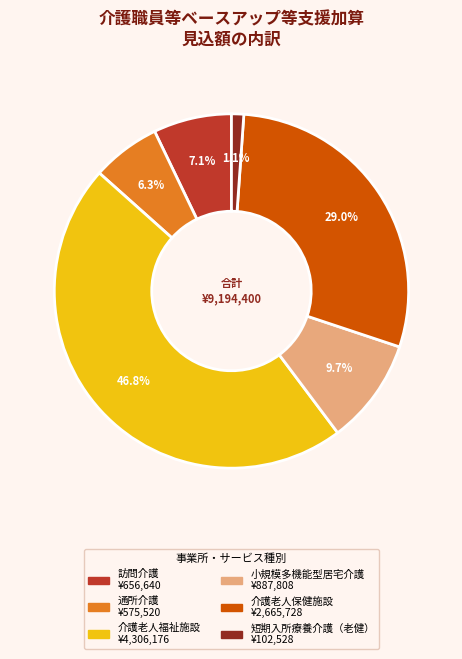

Which slice is the smallest?

短期入所療養介護（老健）